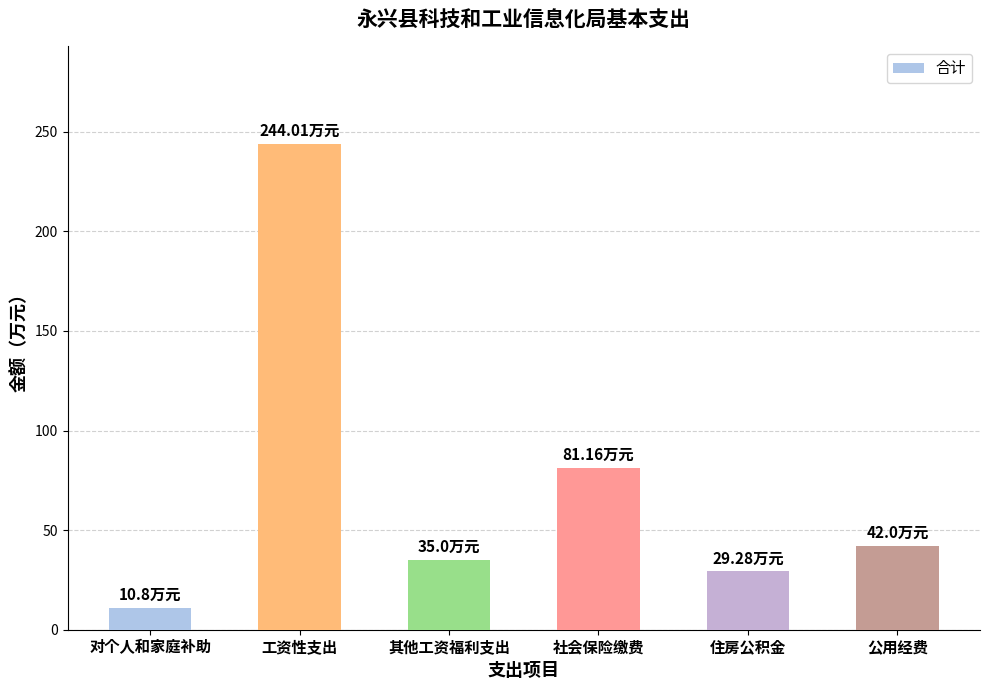

The chart shows a value of 10.8 at 对个人和家庭补助. True or false?

True